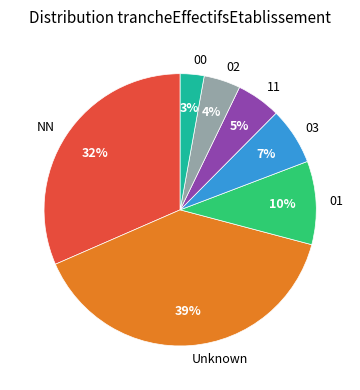

To the nearest percent, what percentage of the pie is 02?

4%